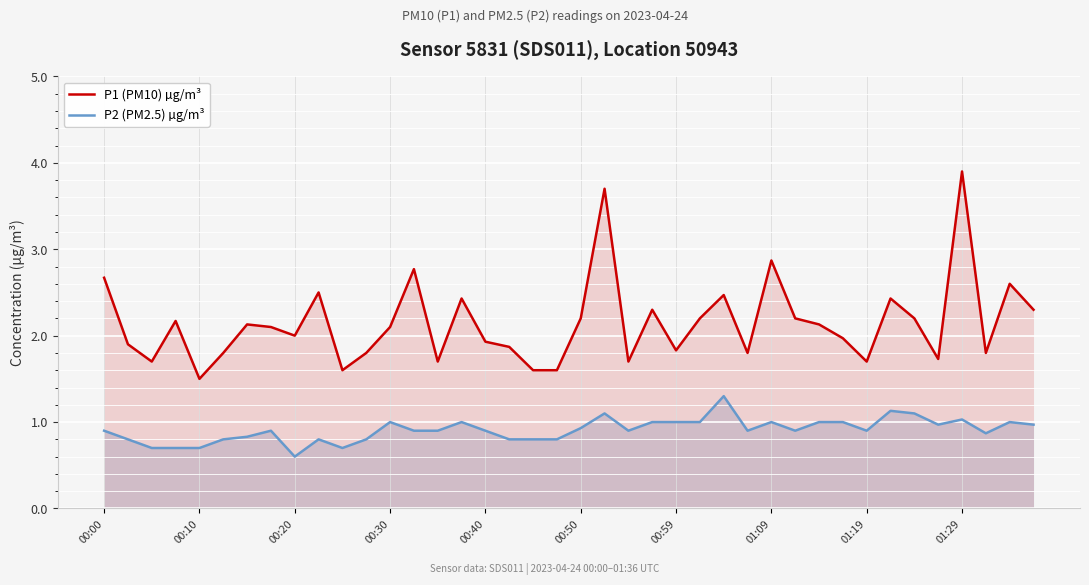

What is the difference between the maximum and minimum values in the P1 (PM10) µg/m³ series?

2.4